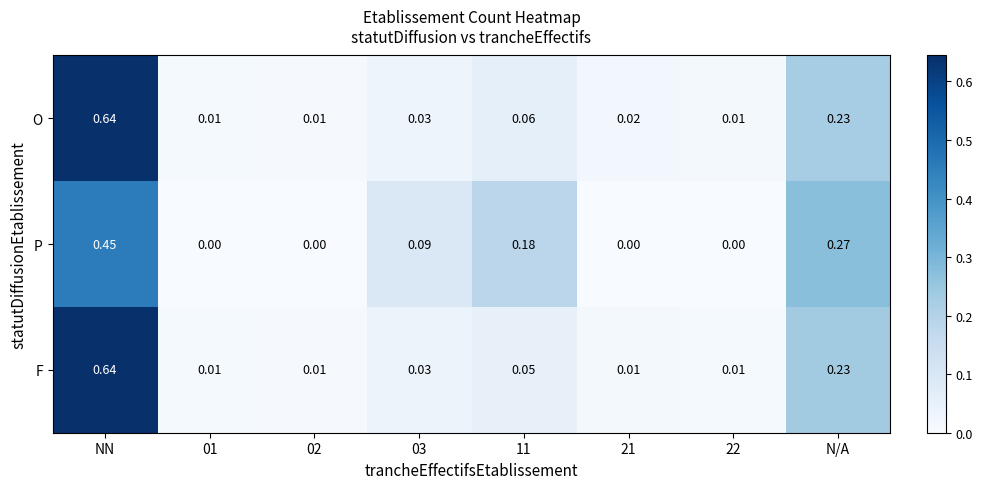

At how many categories does at least one series exceed 0?

8